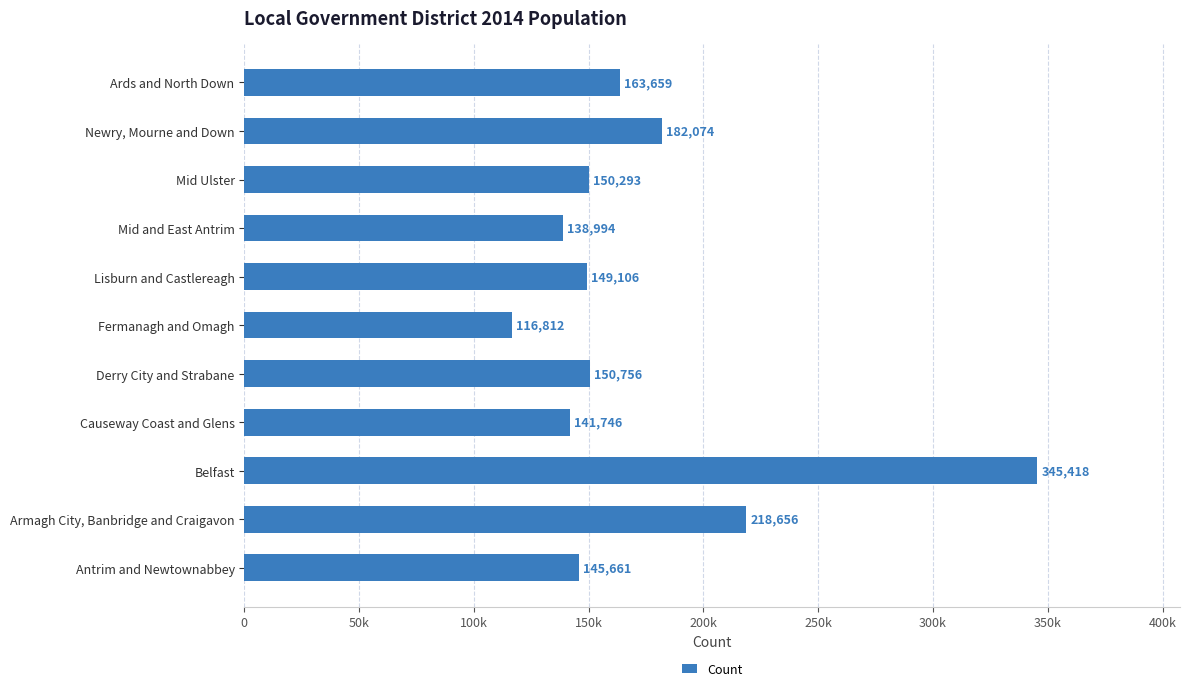

Does the chart contain any negative values?

No